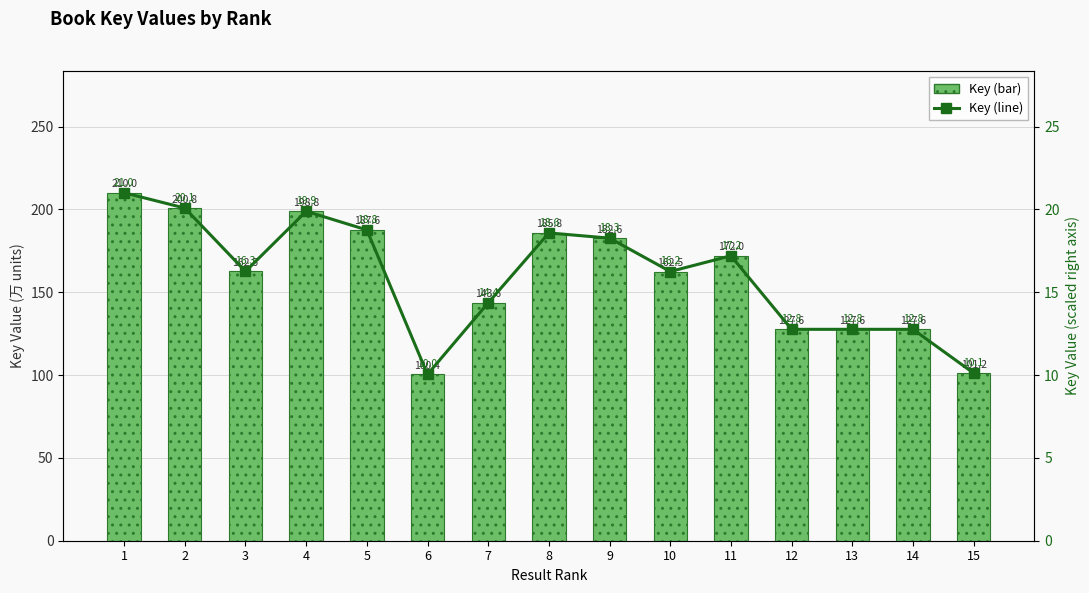

What is the sum of all Key (line) values?

239.1